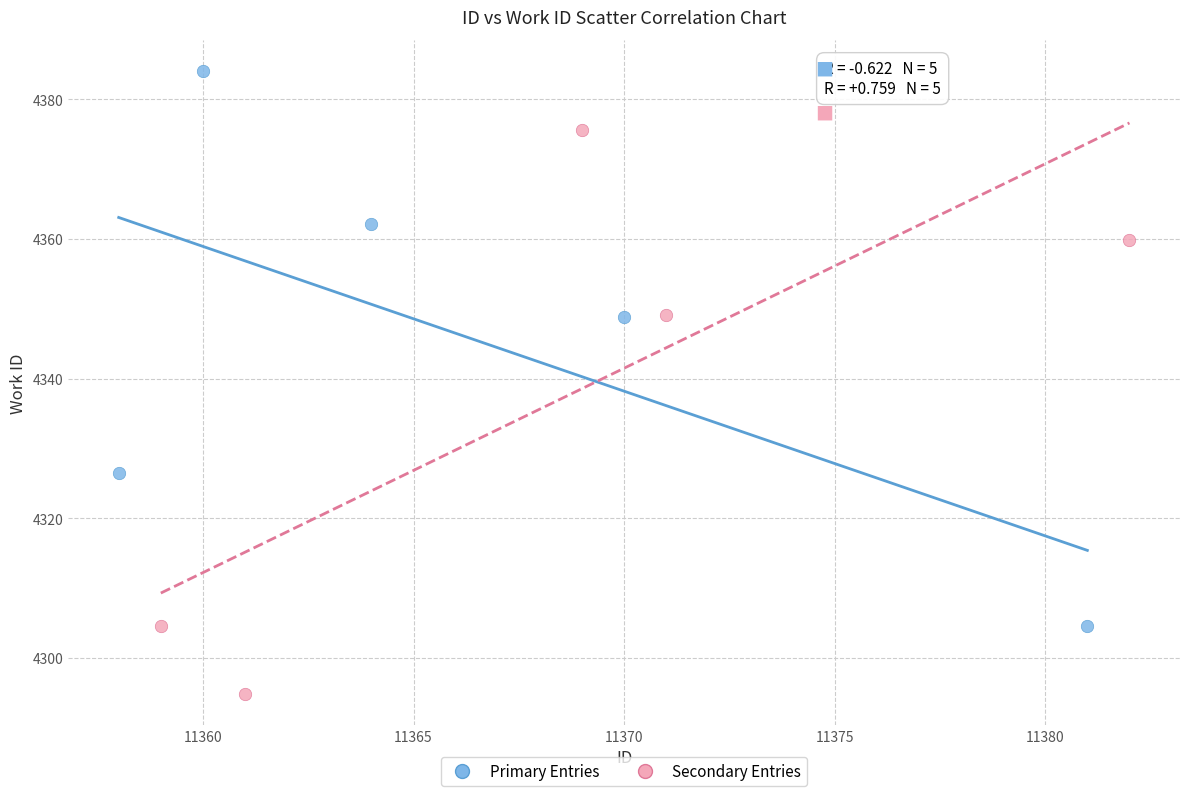

Which series reaches the minimum Y coordinate?

Secondary Entries